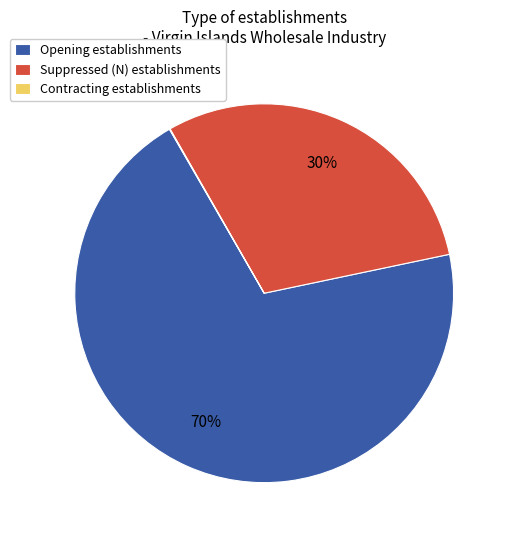

To the nearest percent, what percentage of the pie is Opening establishments?

70%